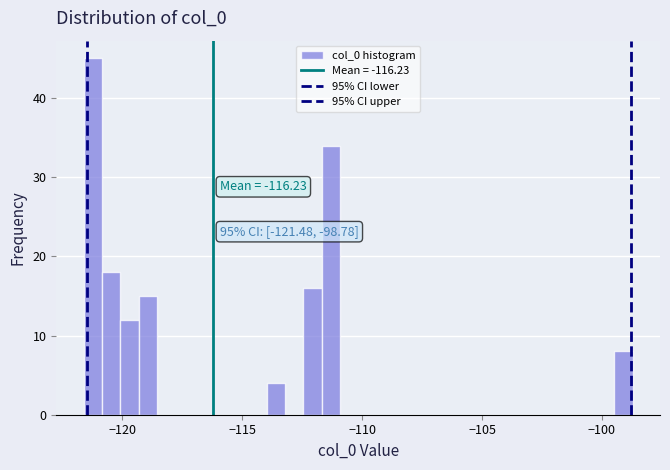

Read against the x-axis, roughly where is the centre of the tallest bar?

-121.0